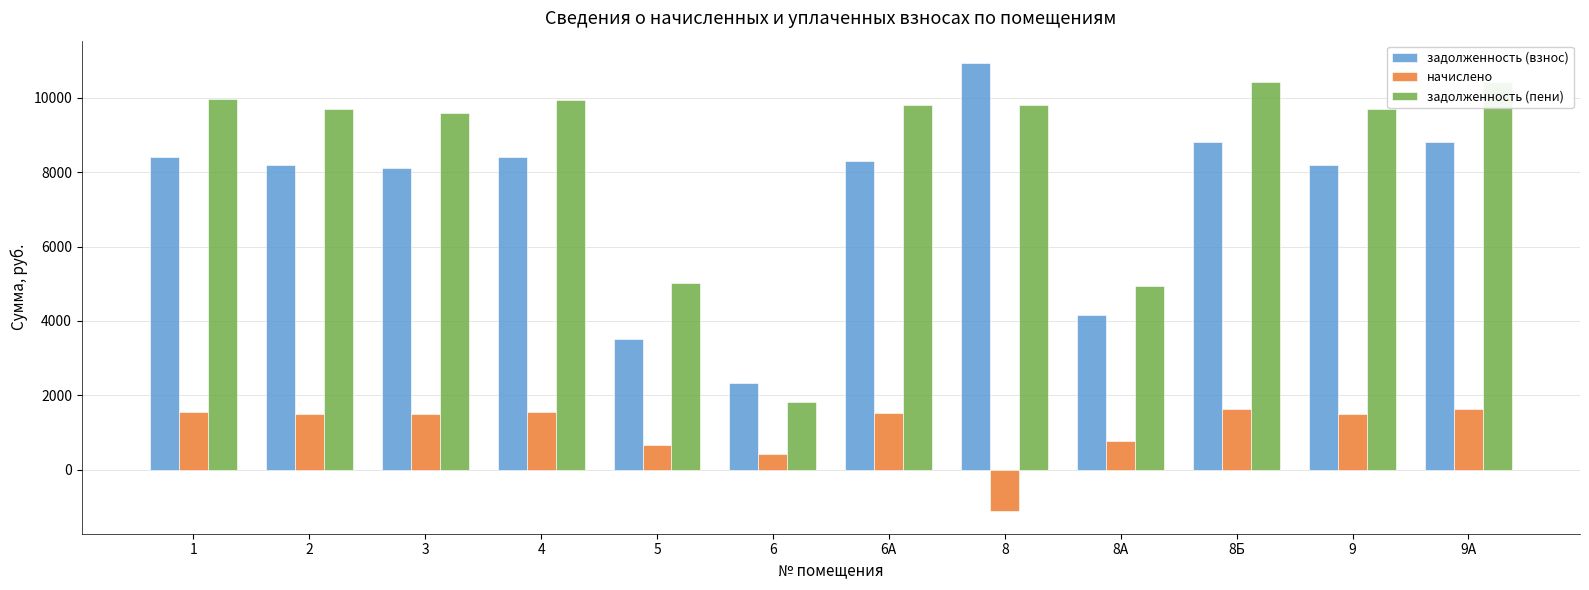

What is the difference between the maximum and minimum values in the задолженность (взнос) series?

8597.2